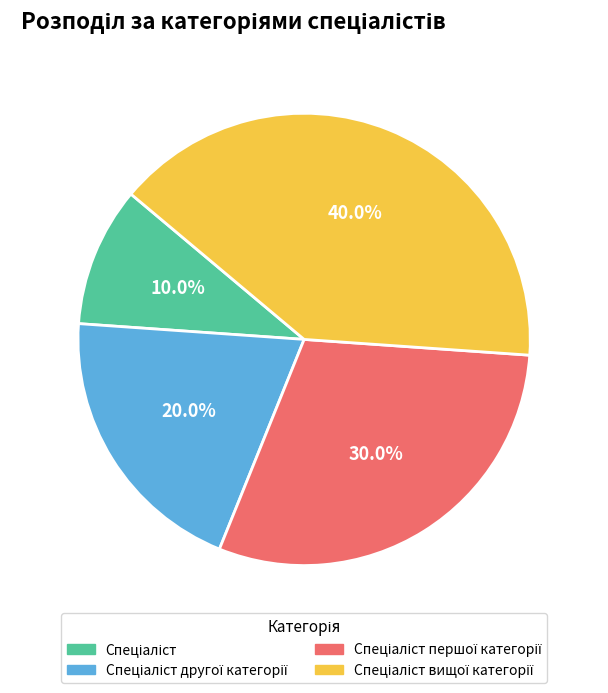

Does any single category account for the majority?

No